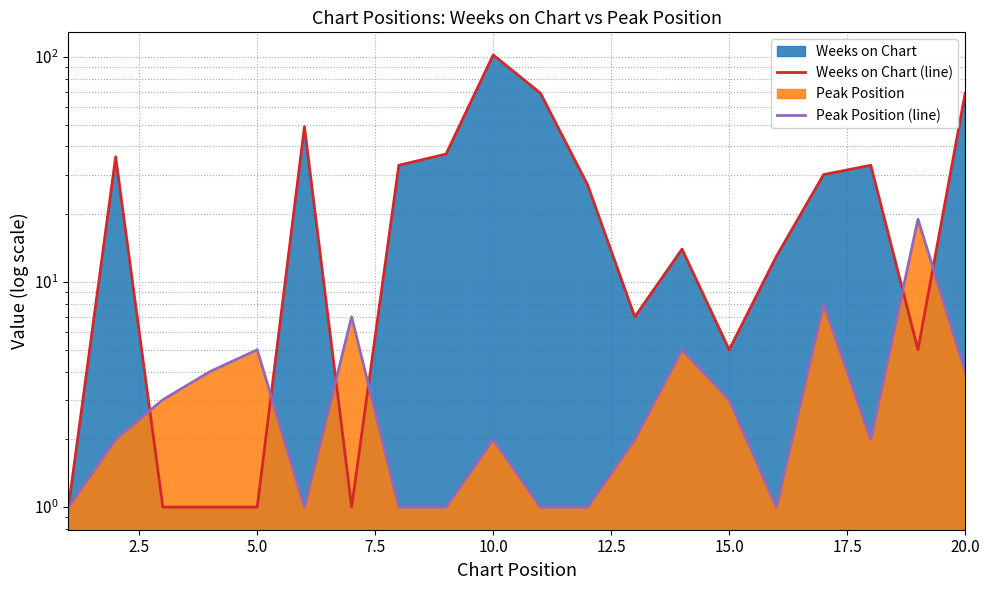

How many intersections are there between Peak Position (line) and Weeks on Chart (line)?

6